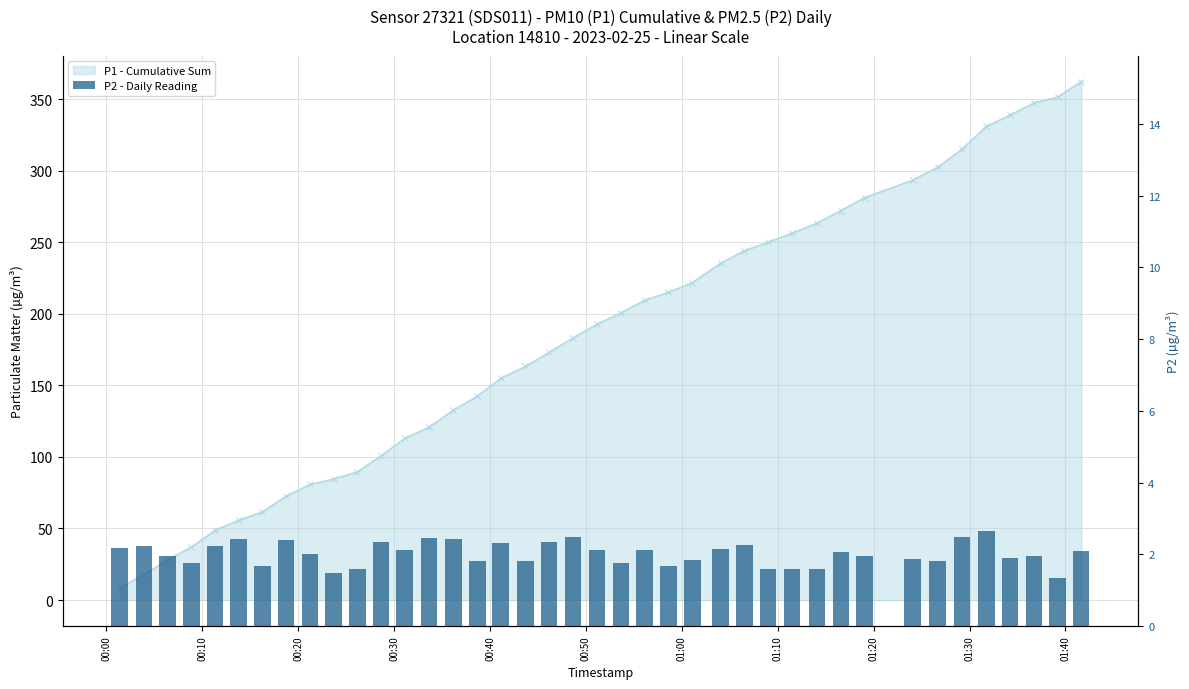

Where is the data nearest to the value 2?

01:20